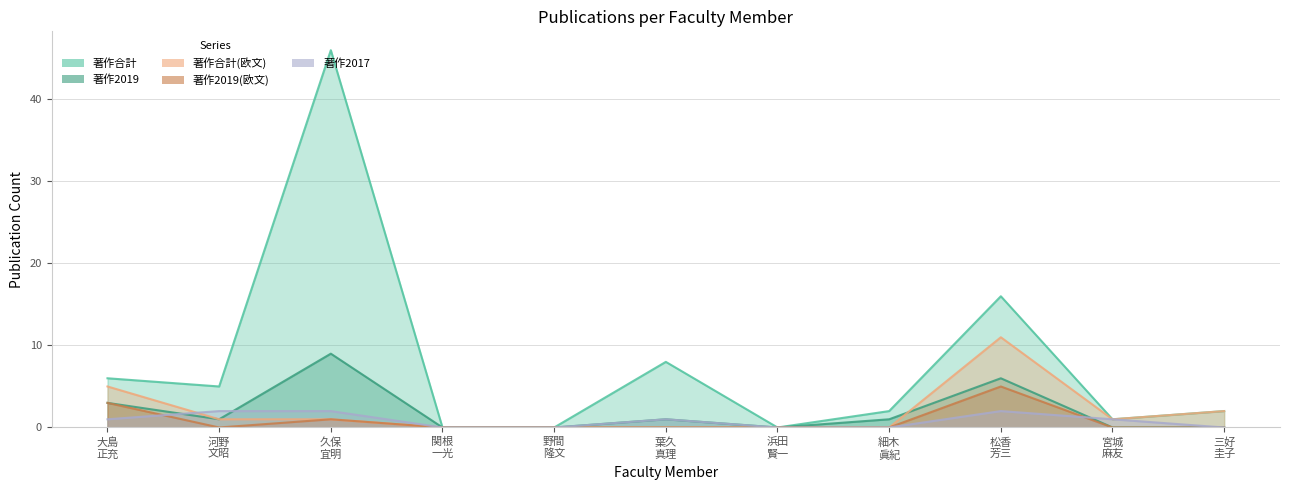

What is the maximum value for 著作2017?

2